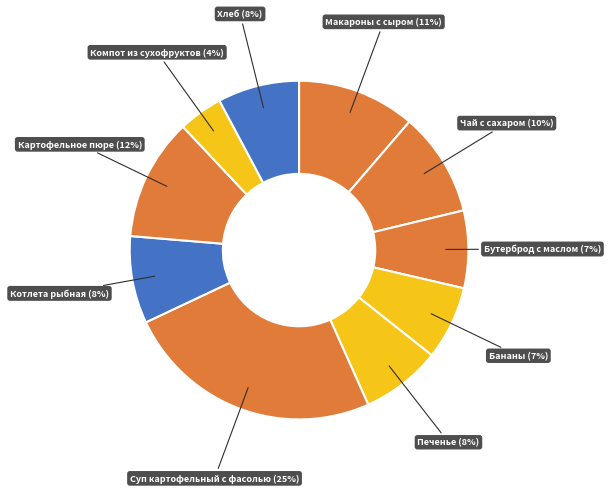

To the nearest percent, what is the average slice percentage?

10%